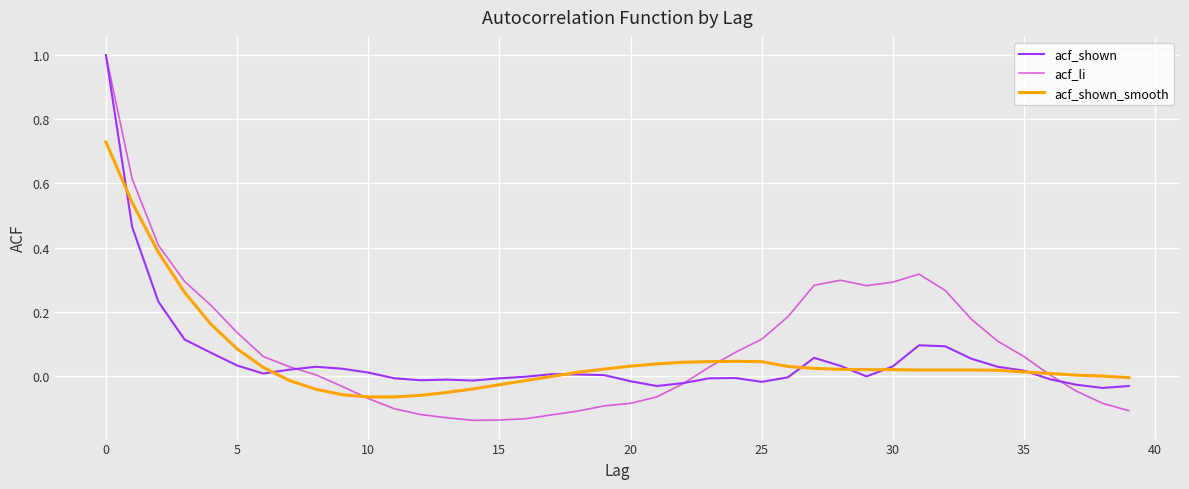

Which series has the largest range (max minus min)?

acf_li